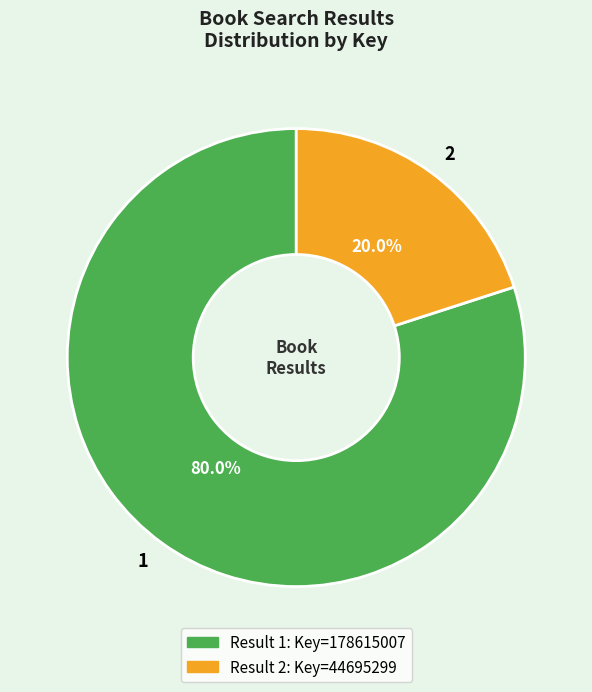

To the nearest percent, what portion does 2 represent?

20%